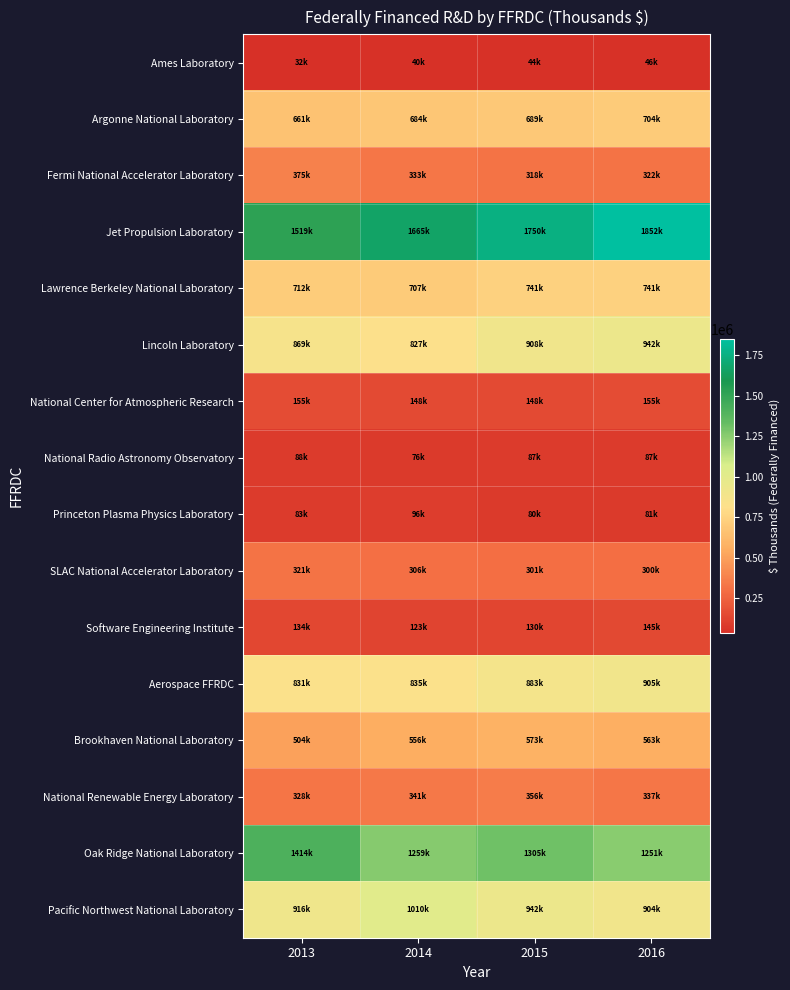

Rank the series by their maximum value, from highest to lowest.

Jet Propulsion Laboratory, Oak Ridge National Laboratory, Pacific Northwest National Laboratory, Lincoln Laboratory, Aerospace FFRDC, Lawrence Berkeley National Laboratory, Argonne National Laboratory, Brookhaven National Laboratory, Fermi National Accelerator Laboratory, National Renewable Energy Laboratory, SLAC National Accelerator Laboratory, National Center for Atmospheric Research, Software Engineering Institute, Princeton Plasma Physics Laboratory, National Radio Astronomy Observatory, Ames Laboratory